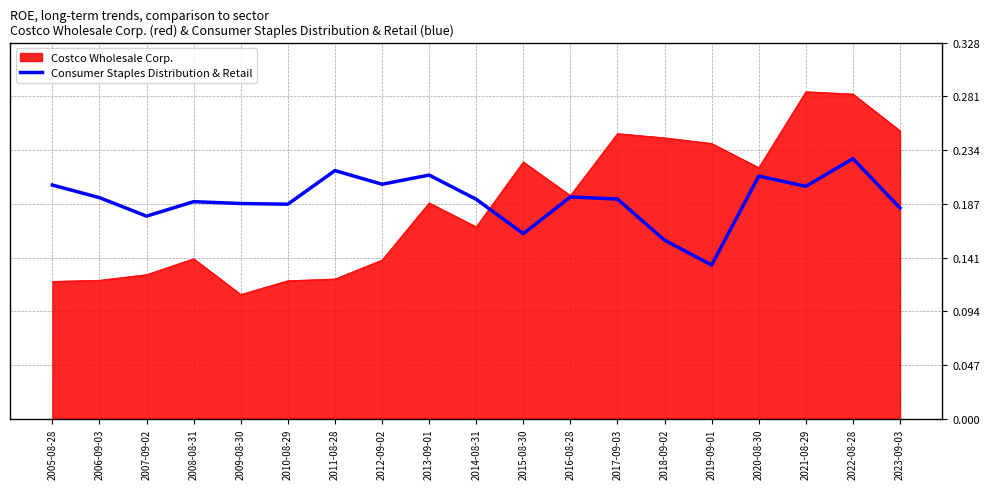

Which category has the highest value in the Consumer Staples Distribution & Retail series?

2022-08-28